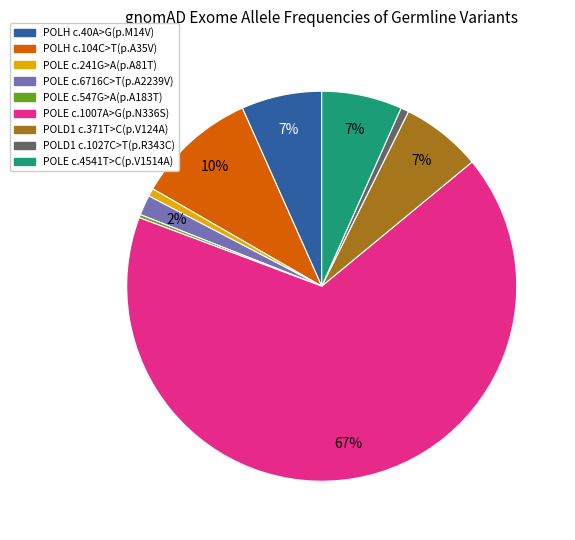

Does POLH c.40A>G(p.M14V) represent more than half of the total?

No